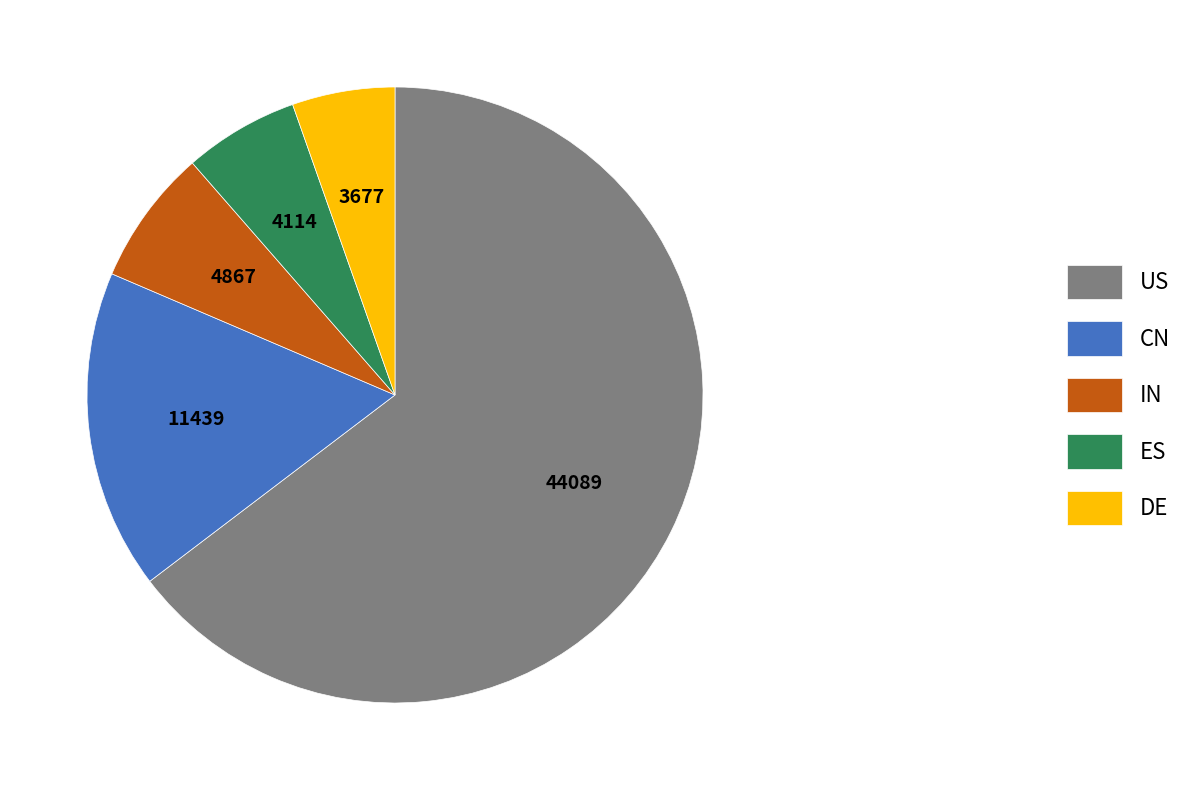

Is there a majority slice in this chart?

Yes